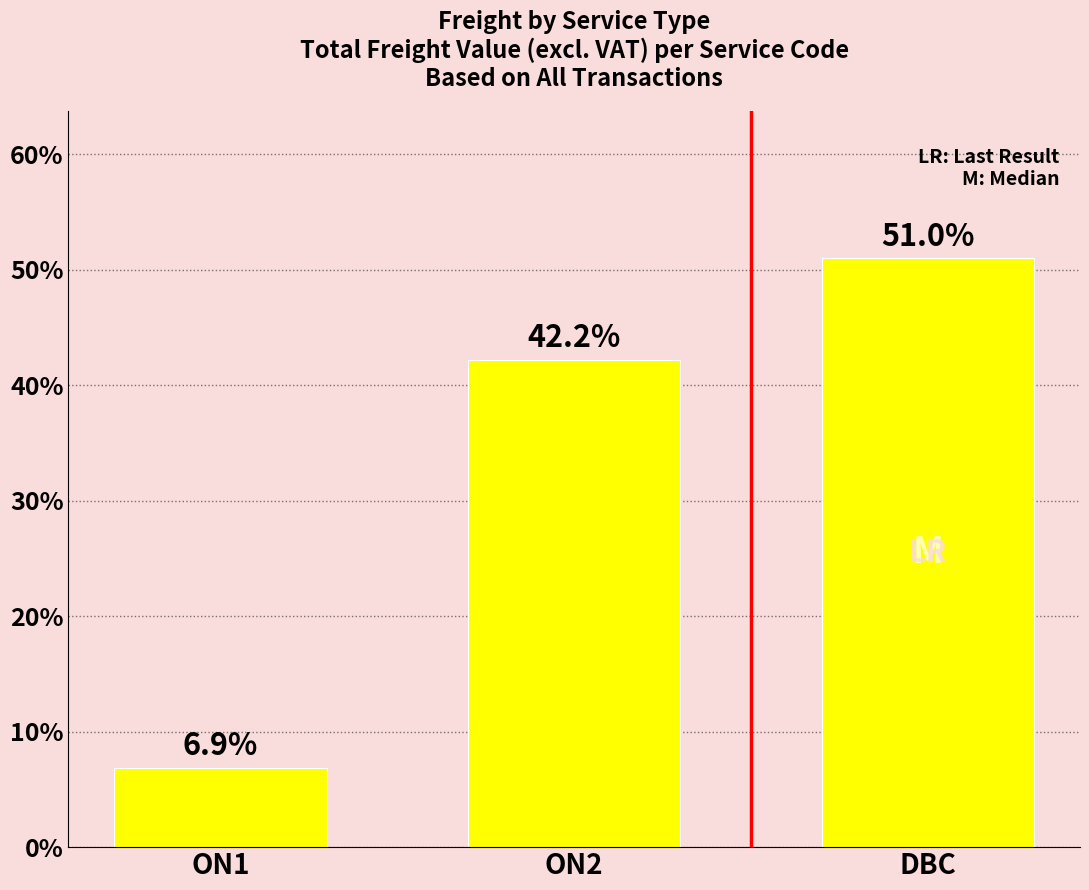

Which has a higher value, DBC or ON1?

DBC